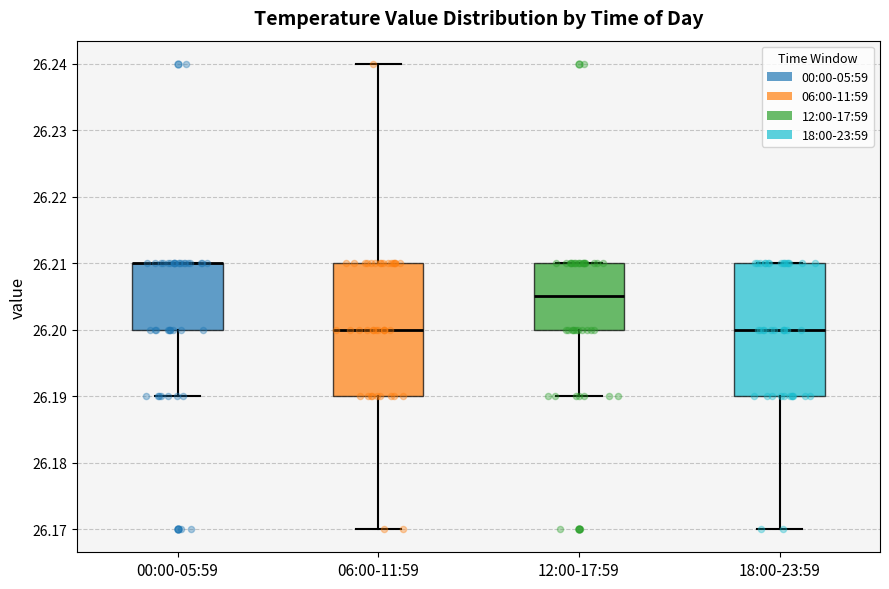

Where is the lower edge of the box for 06:00-11:59 on the y-axis? The values are not printed on the chart, so give them approximately, as read against the axis.

26.190